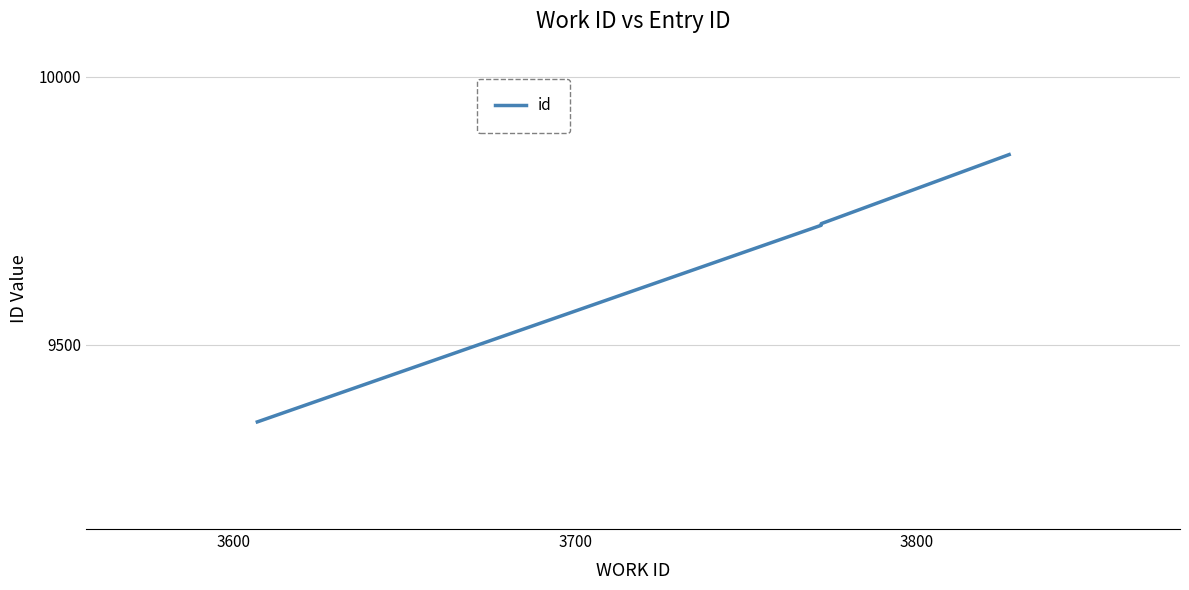

Does the chart display data point markers on the line(s)?

No